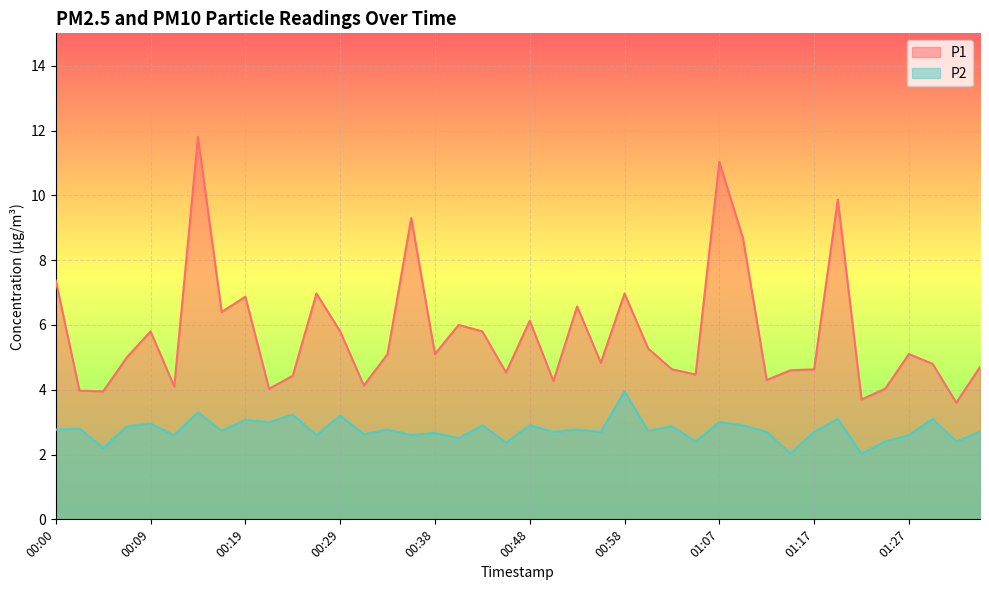

At which category is the sum across all series the highest?

00:14